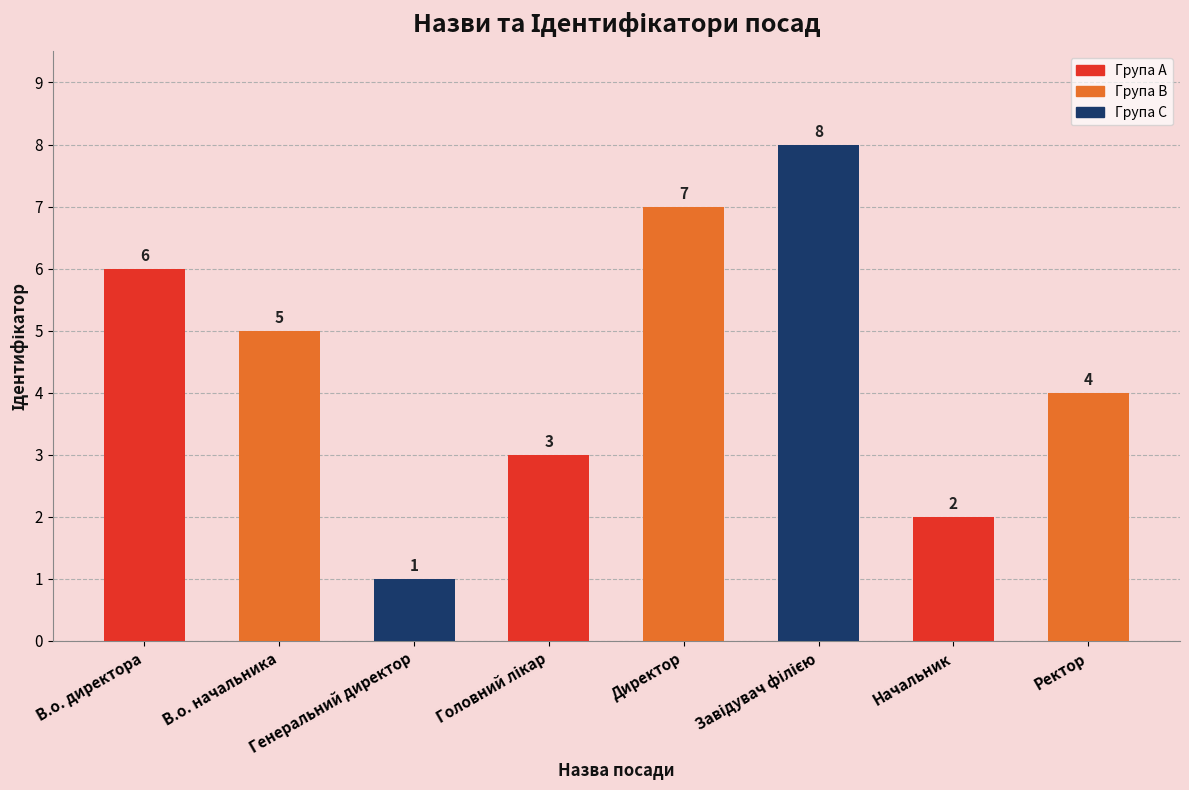

At which category does the chart reach its minimum across all series?

Генеральний директор